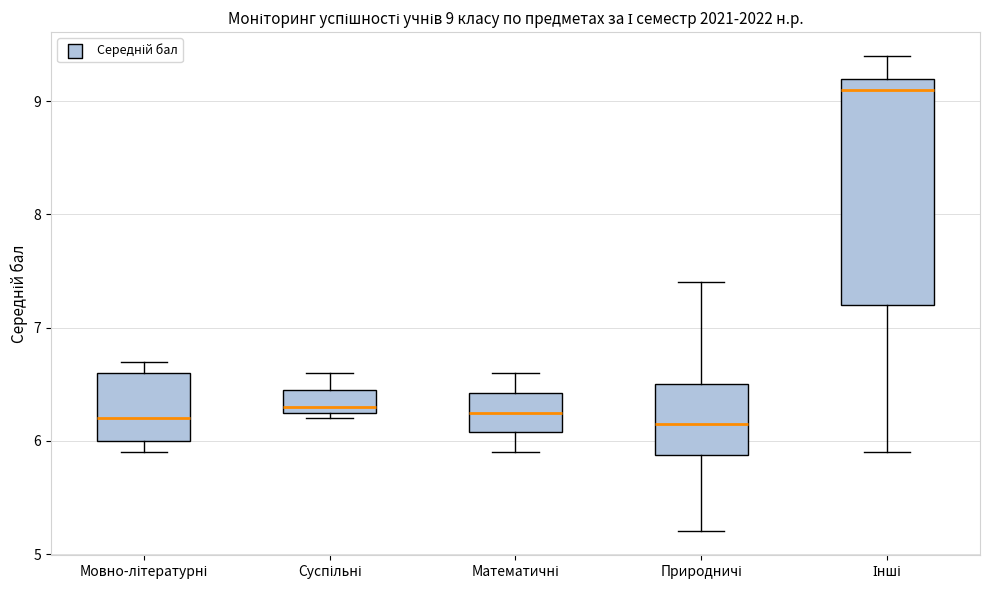

Which box is the tallest, from its lower edge to its upper edge?

Інші